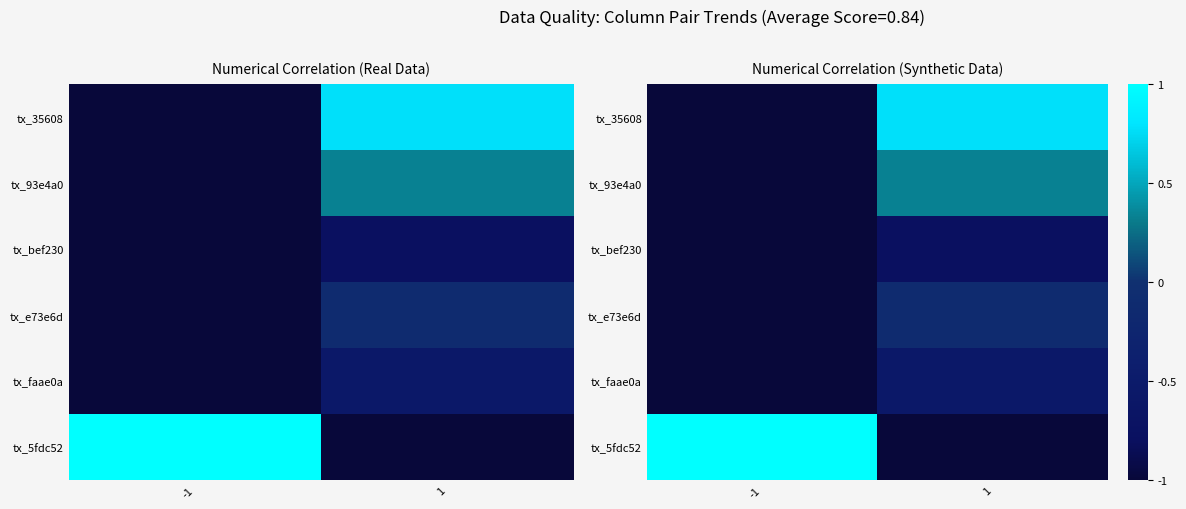

Is the value of tx_35608 at -1 greater than the value of tx_93e4a0 at -1?

No